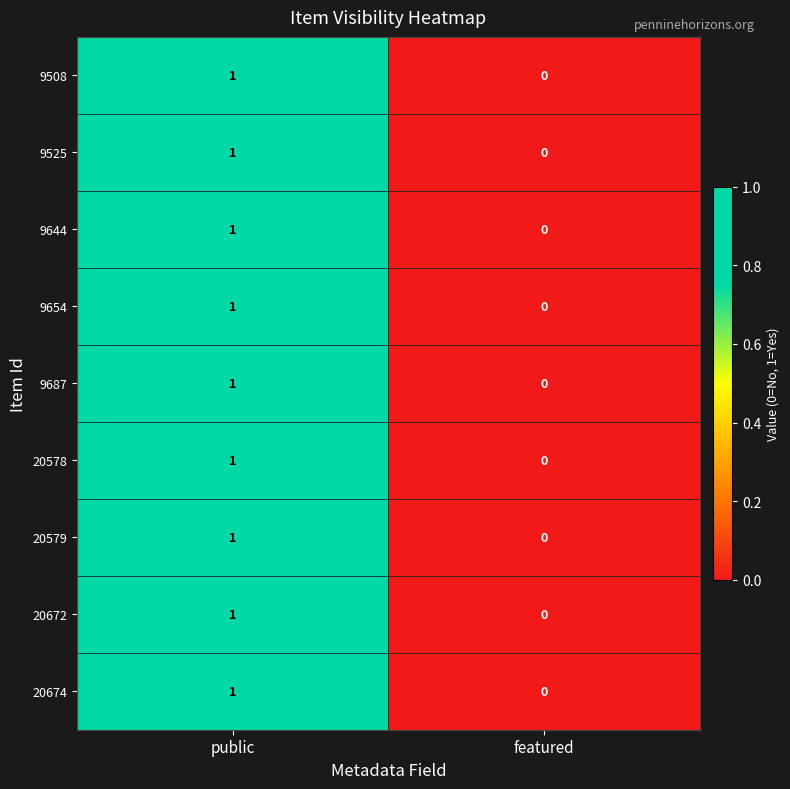

The value of 9644 at public is 2. True or false?

False